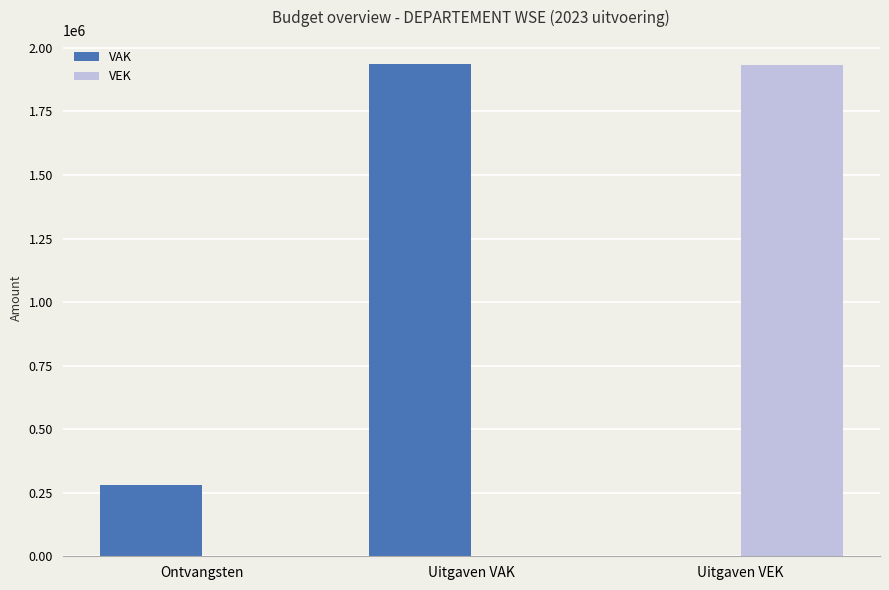

Reading right to left, list all the values displayed in this chart.

VAK: 0	1934556	280170
VEK: 1933204	0	0